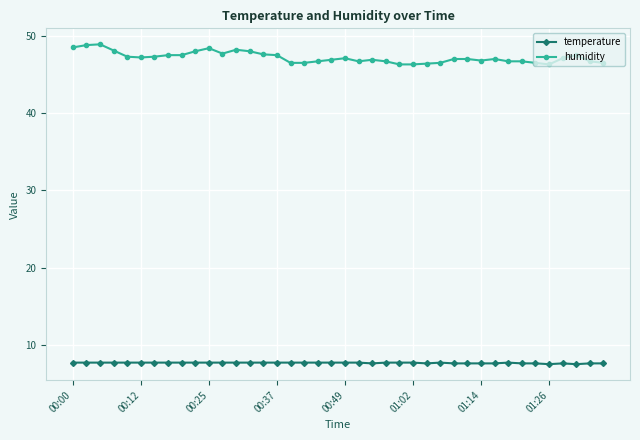

Does the chart display data point markers on the line(s)?

Yes